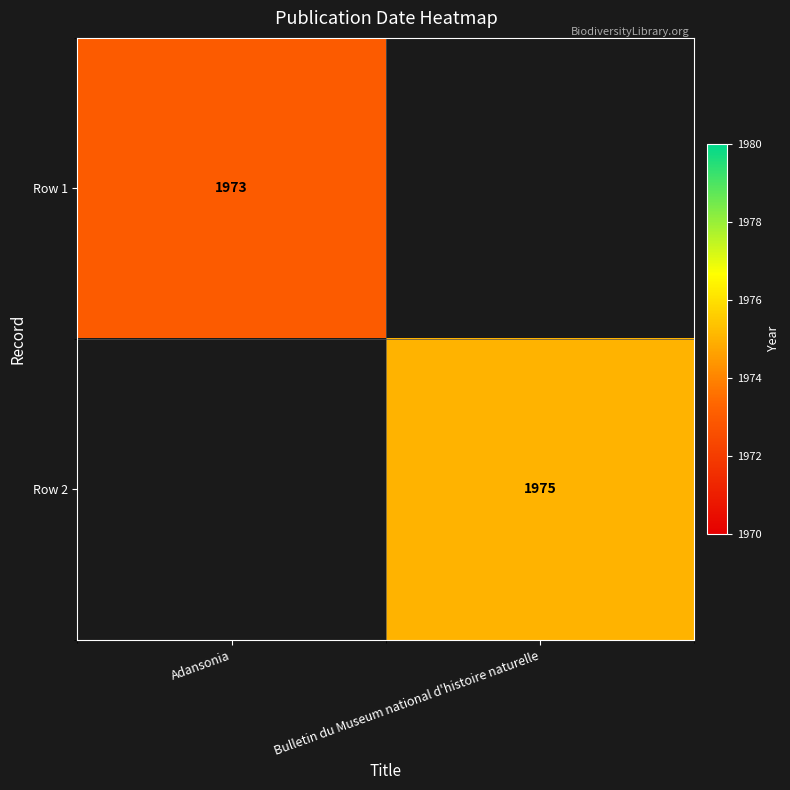

Is it true that Row 2 equals 1975 at Bulletin du Museum national d'histoire naturelle?

True